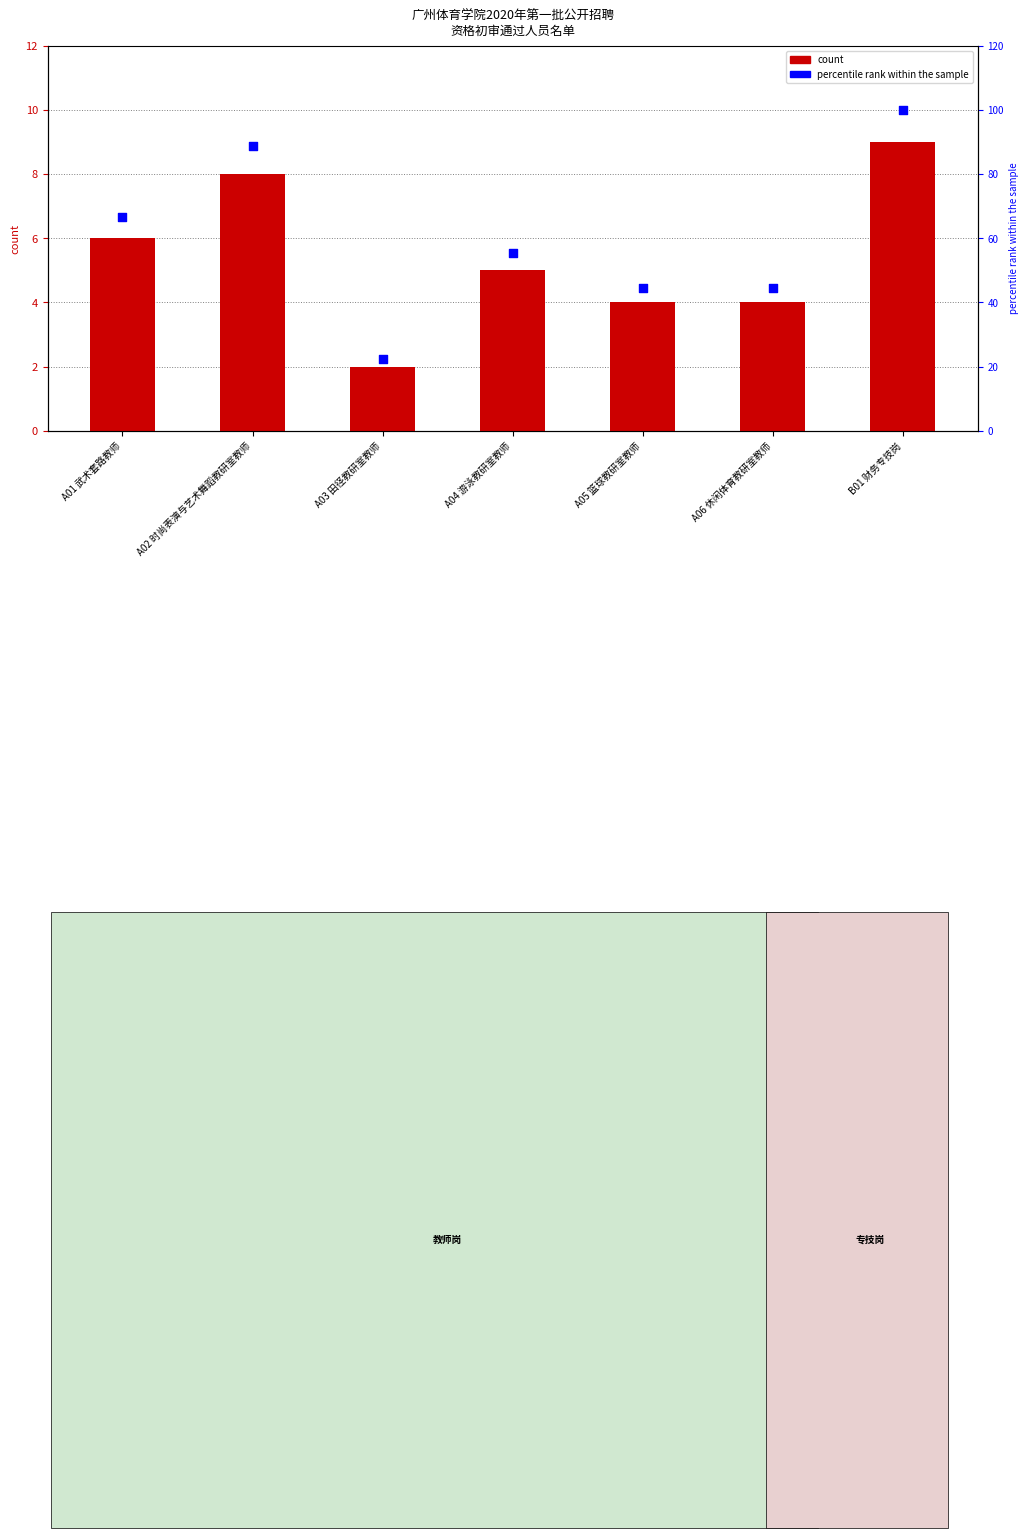

At which category is the sum across all series the highest?

B01 财务专技岗